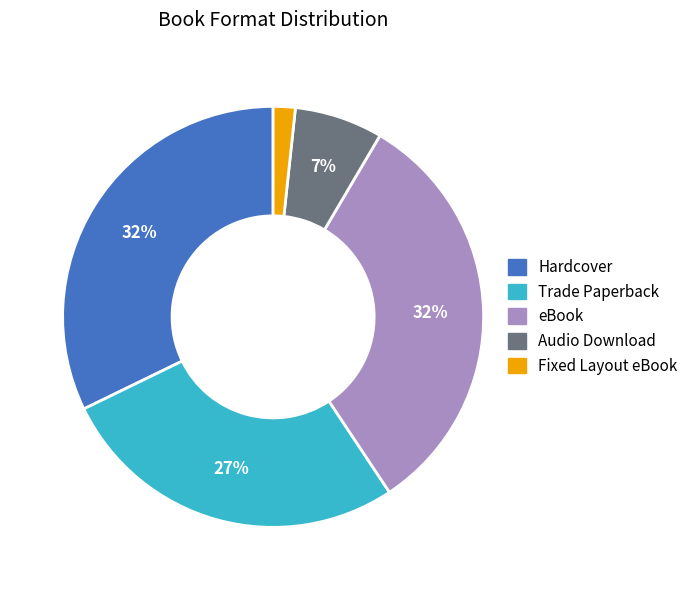

Approximately how many times larger is the value at Fixed Layout eBook compared to eBook?

0.1